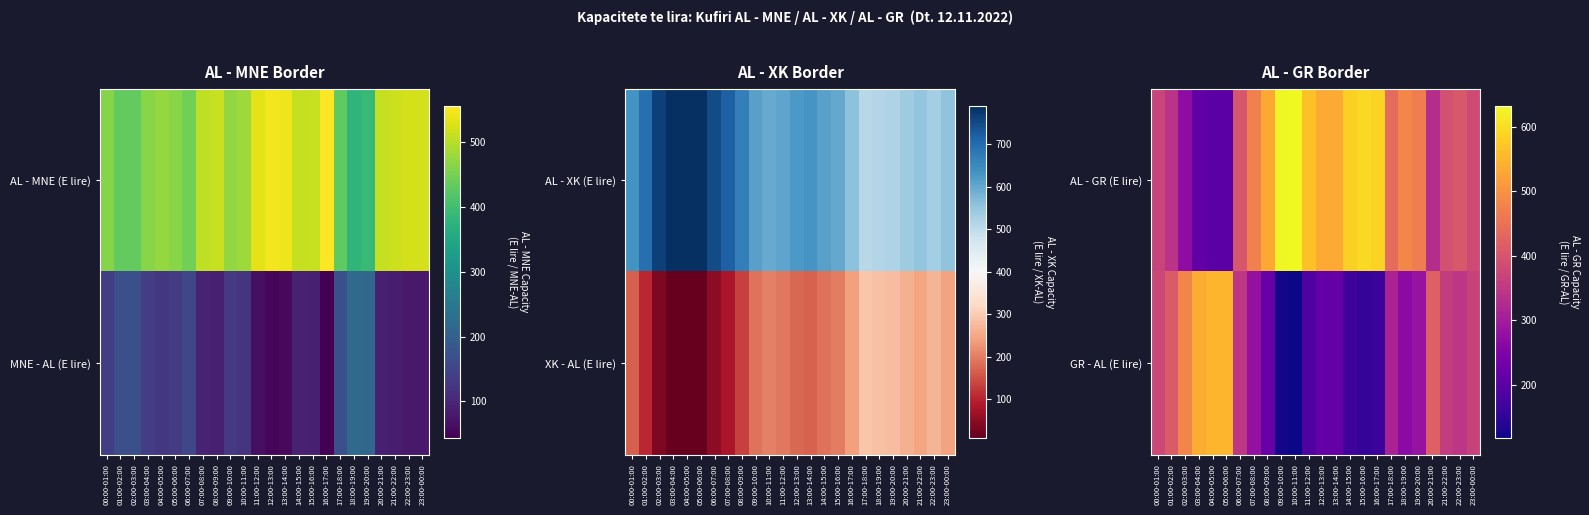

At which category is the sum across all series the highest?

00:00-01:00